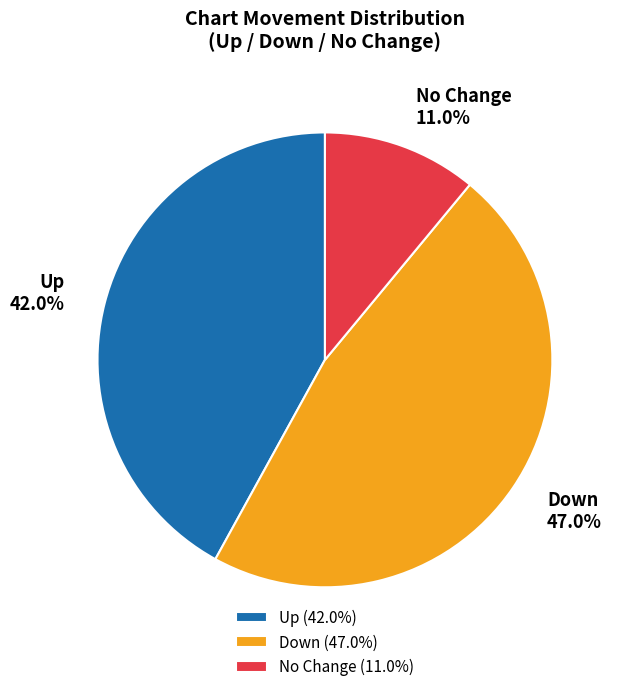

Does any single category account for the majority?

No